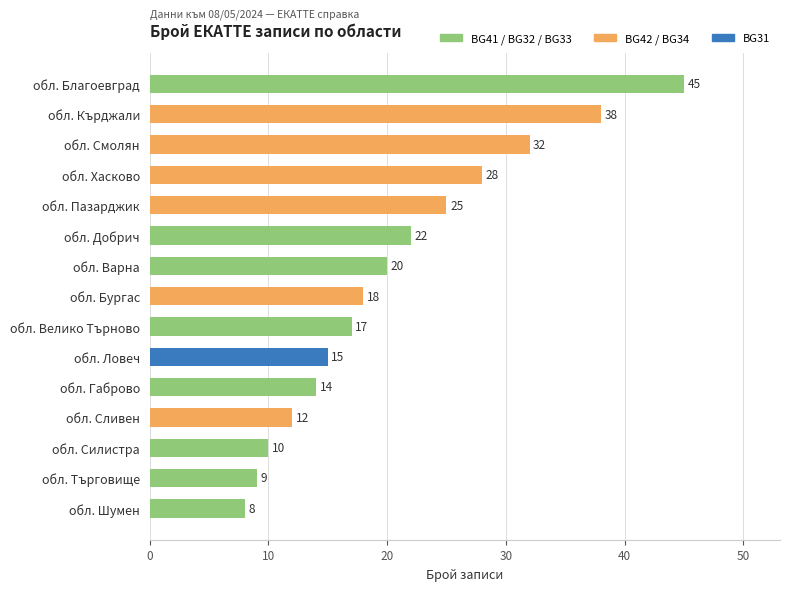

Which has a higher value, обл. Търговище or обл. Велико Търново?

обл. Велико Търново